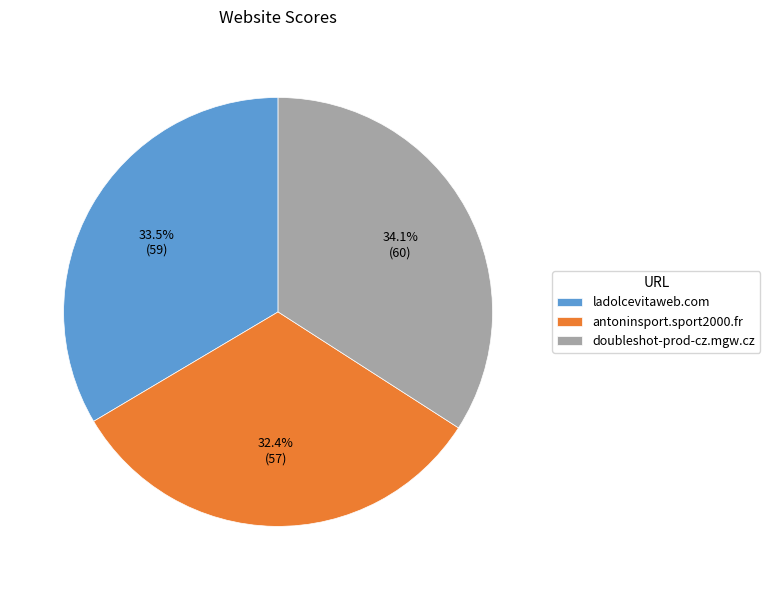

True or false: antoninsport.sport2000.fr accounts for 42% of the total.

False